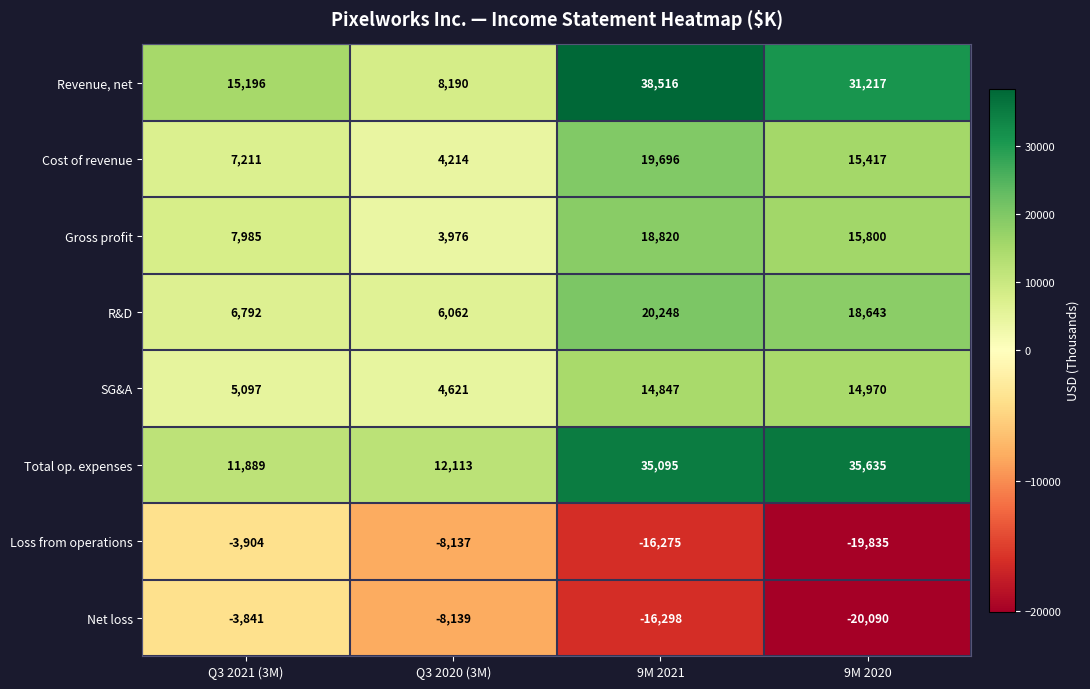

What is the sum of the Net loss values at 9M 2020 and Q3 2021 (3M)?

-23931